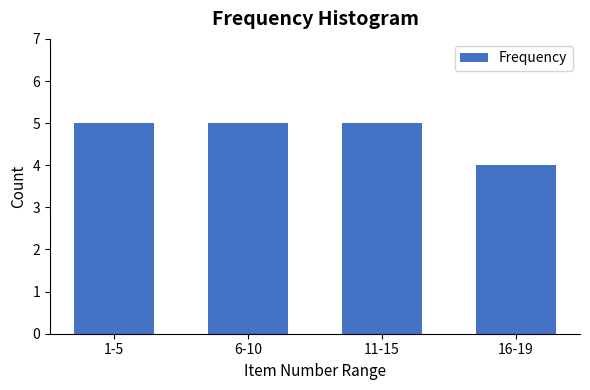

Reading left to right, list all the values displayed in this chart.

5	5	5	4